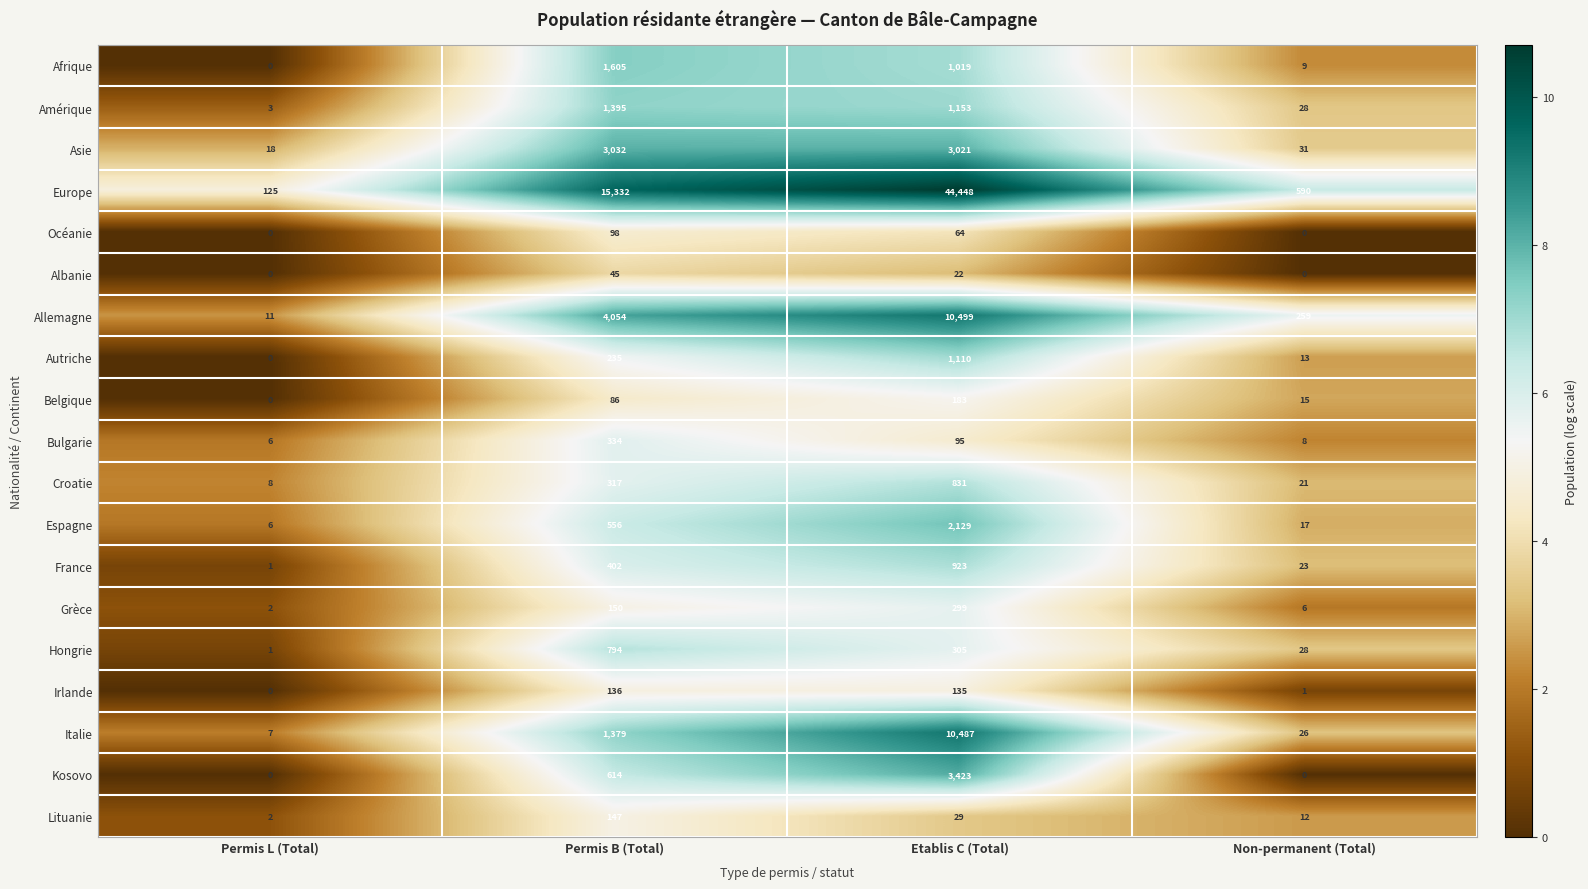

At which category is the sum across all series the highest?

Etablis C (Total)